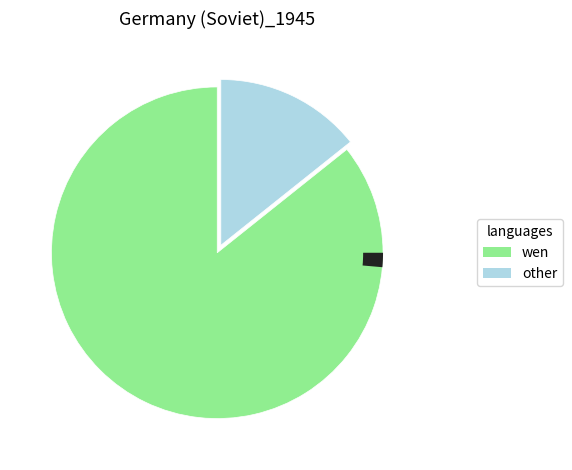

Is there any slice that represents more than half of the pie?

Yes